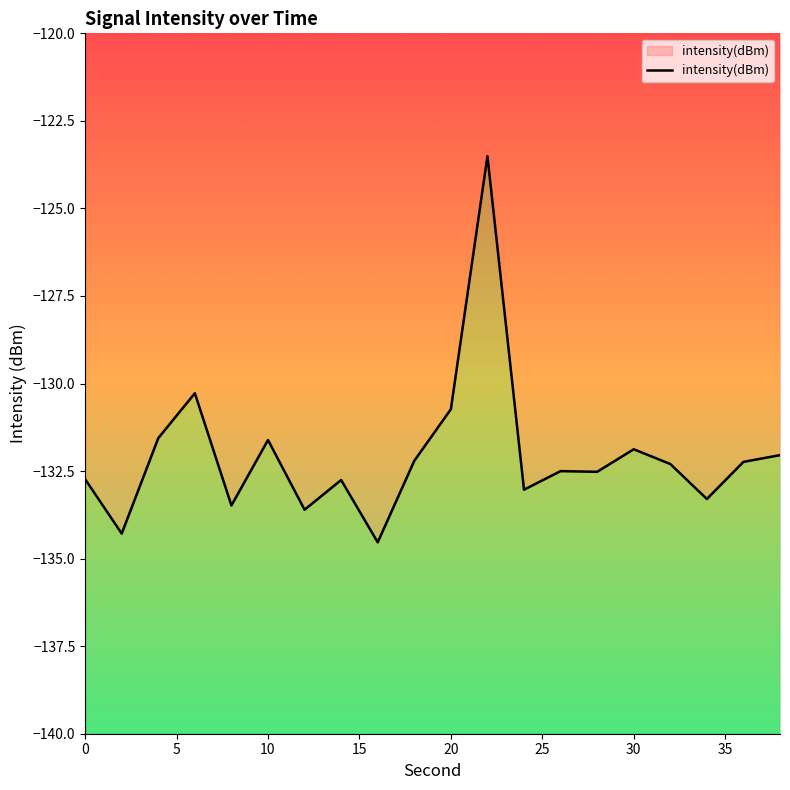

Does the chart display data point markers on the line(s)?

No